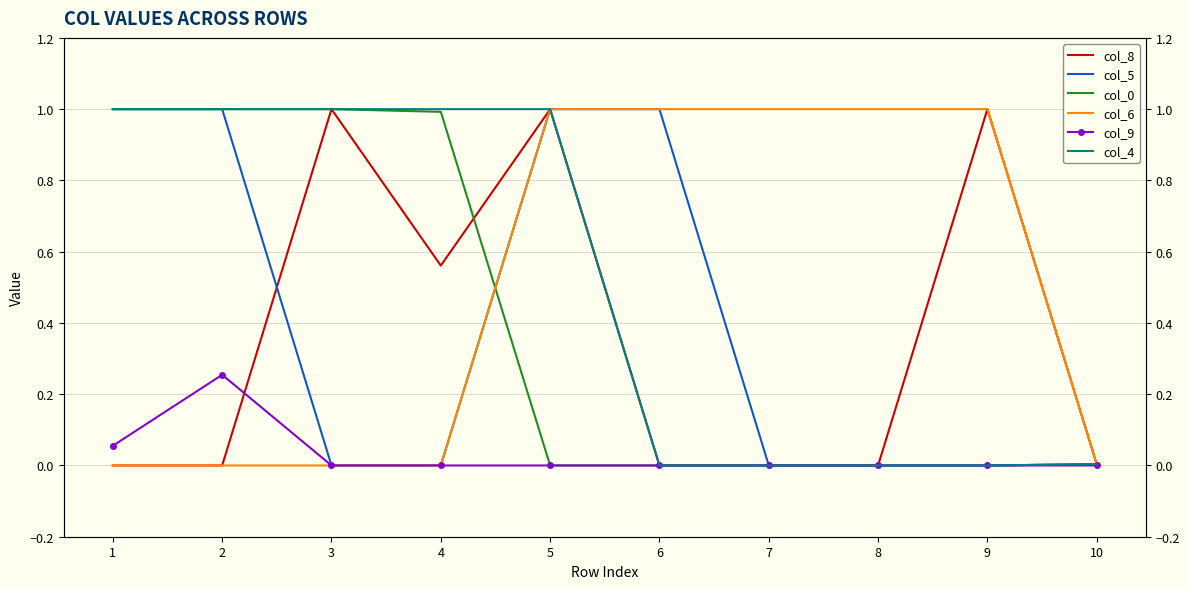

Is it true that col_6 equals 1.6 at 7?

False